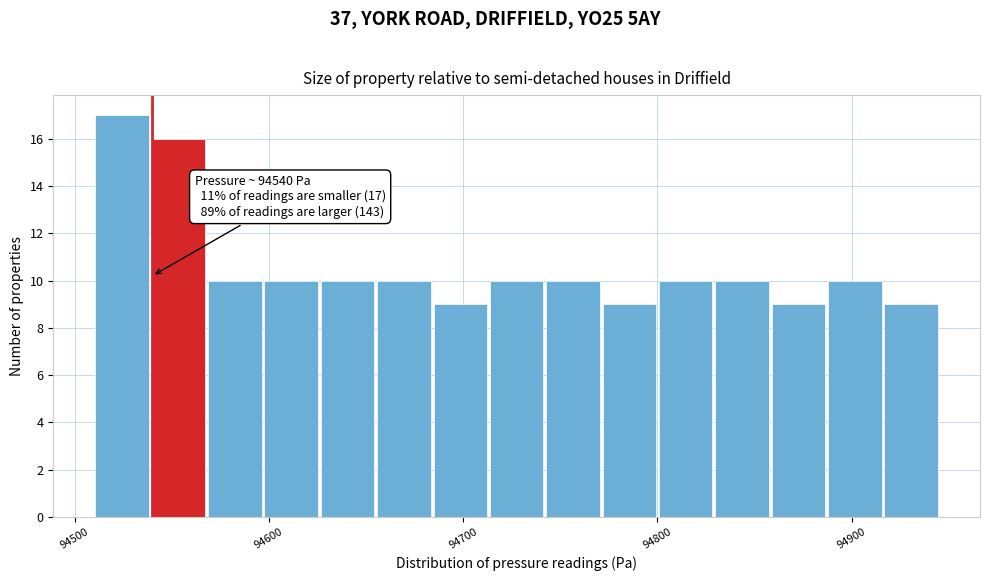

Around what value on the x-axis is the tallest bar? Give the approximate position of its centre, as read against the axis.

94520